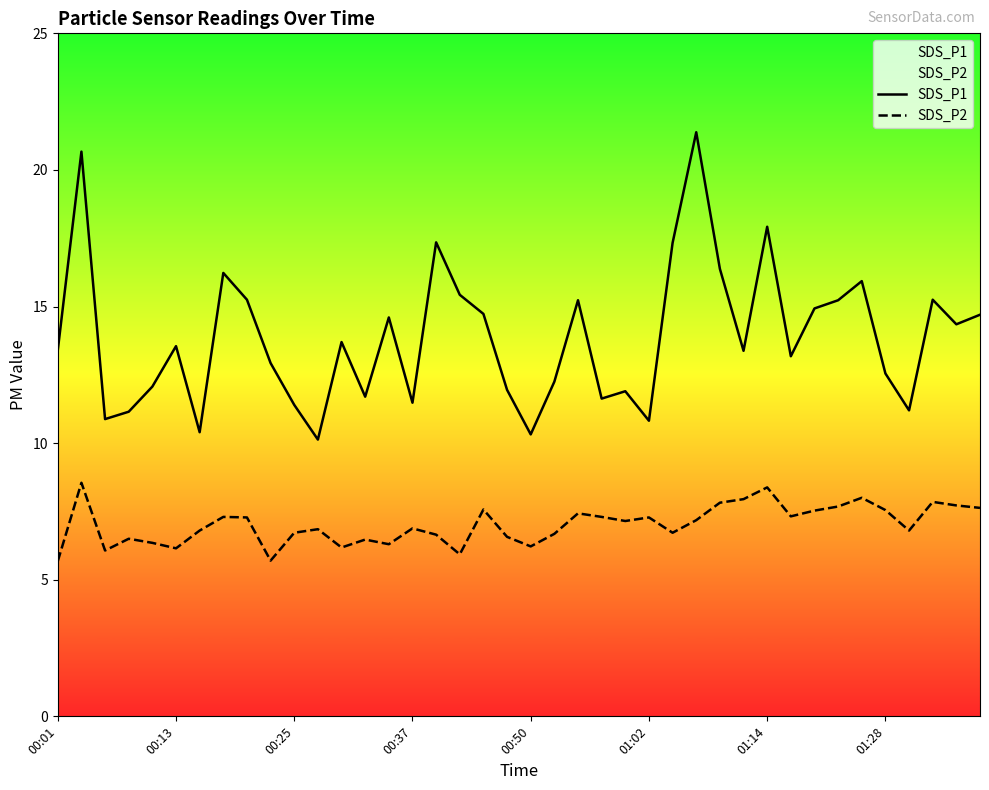

Which label corresponds to the smallest value in the chart?

00:01